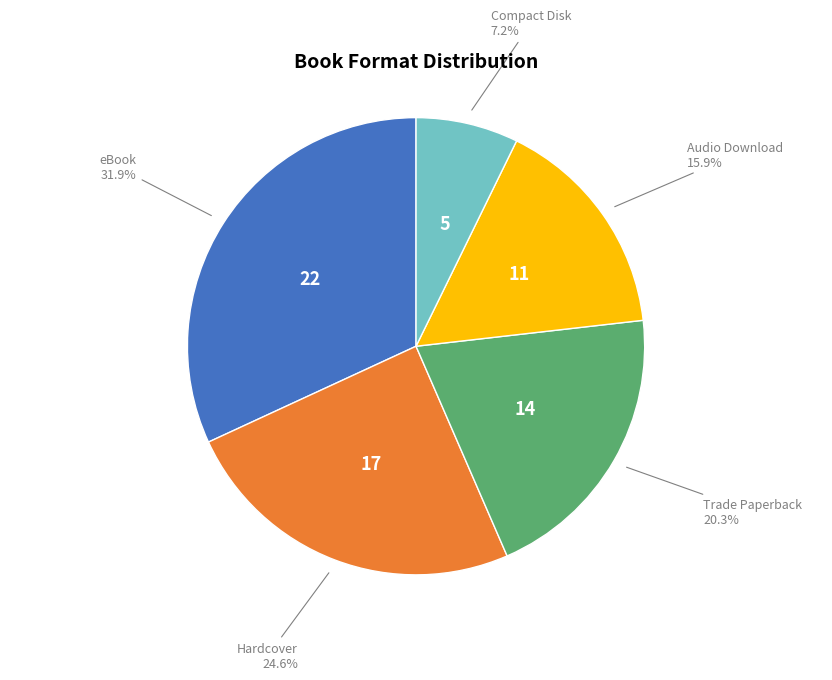

Rank the categories by value from highest to lowest.

eBook, Hardcover, Trade Paperback, Audio Download, Compact Disk